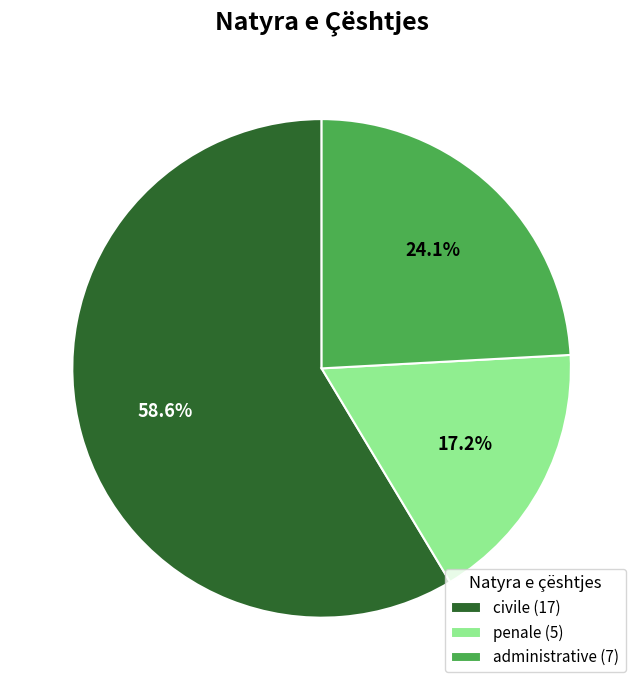

Rank the categories by value from highest to lowest.

civile, administrative, penale